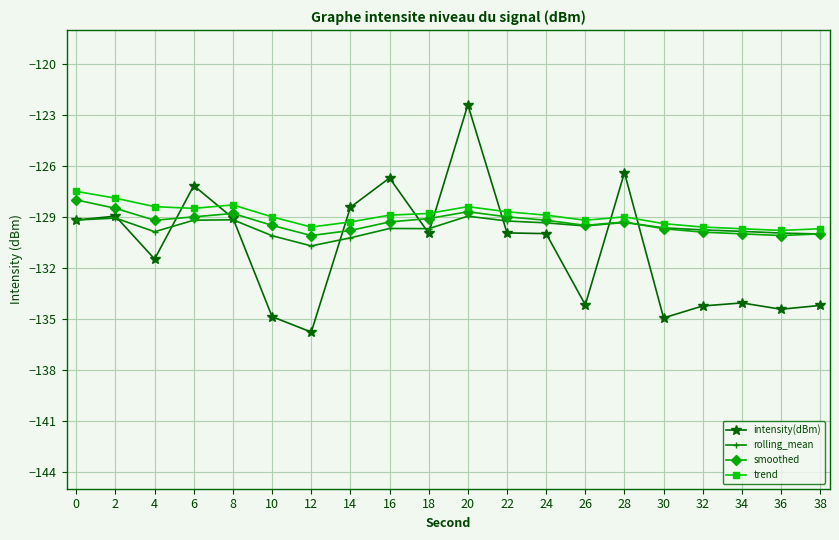

What is the spread (max minus min) of values at 12?

6.2